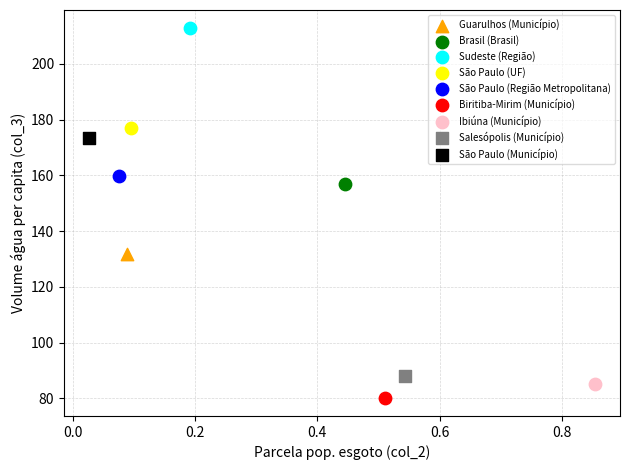

Which series contains the lowest Y value?

Biritiba-Mirim (Município)